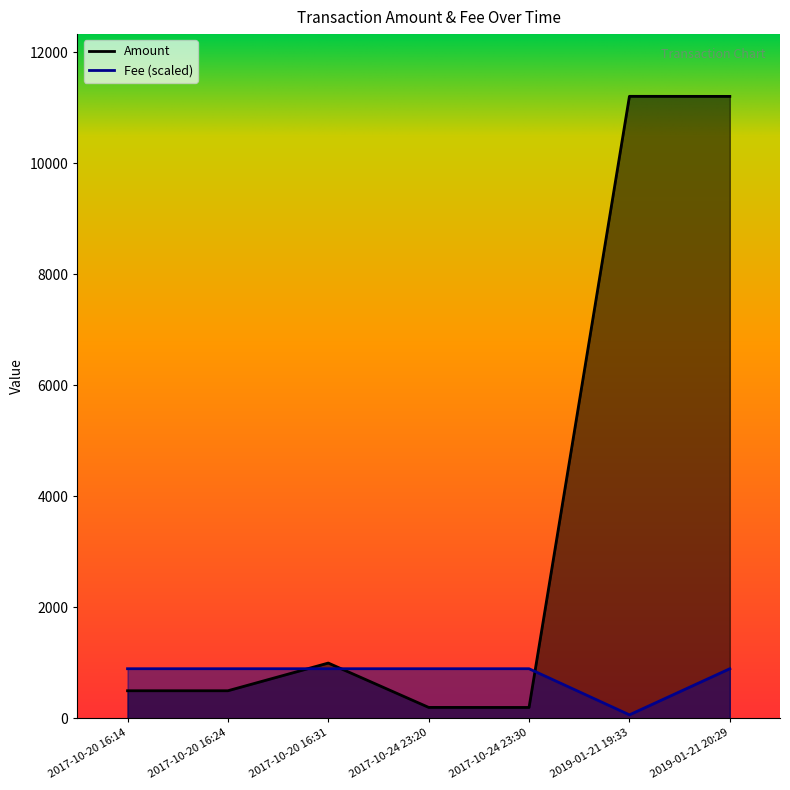

How many lines are shown in the chart?

2